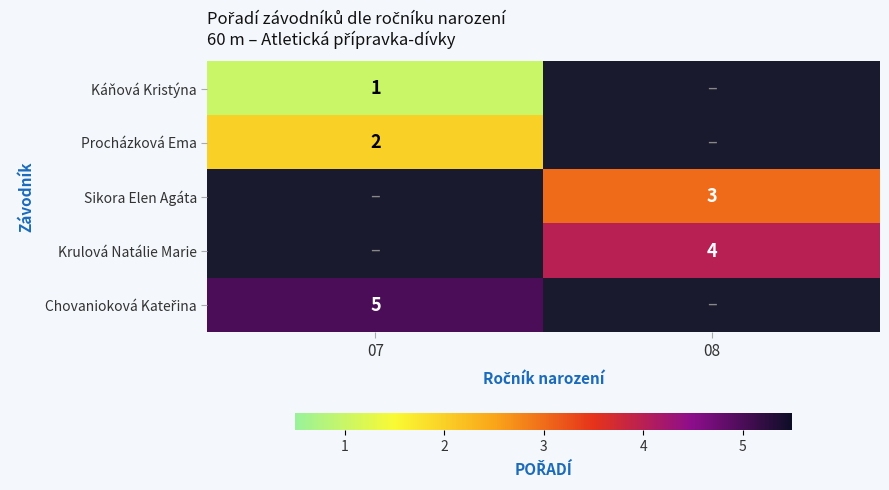

Which label corresponds to the smallest value in the chart?

07